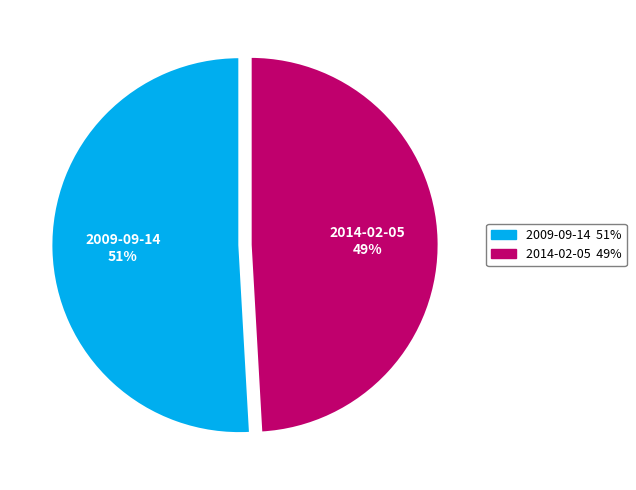

Which category has the biggest portion of the pie?

2009-09-14